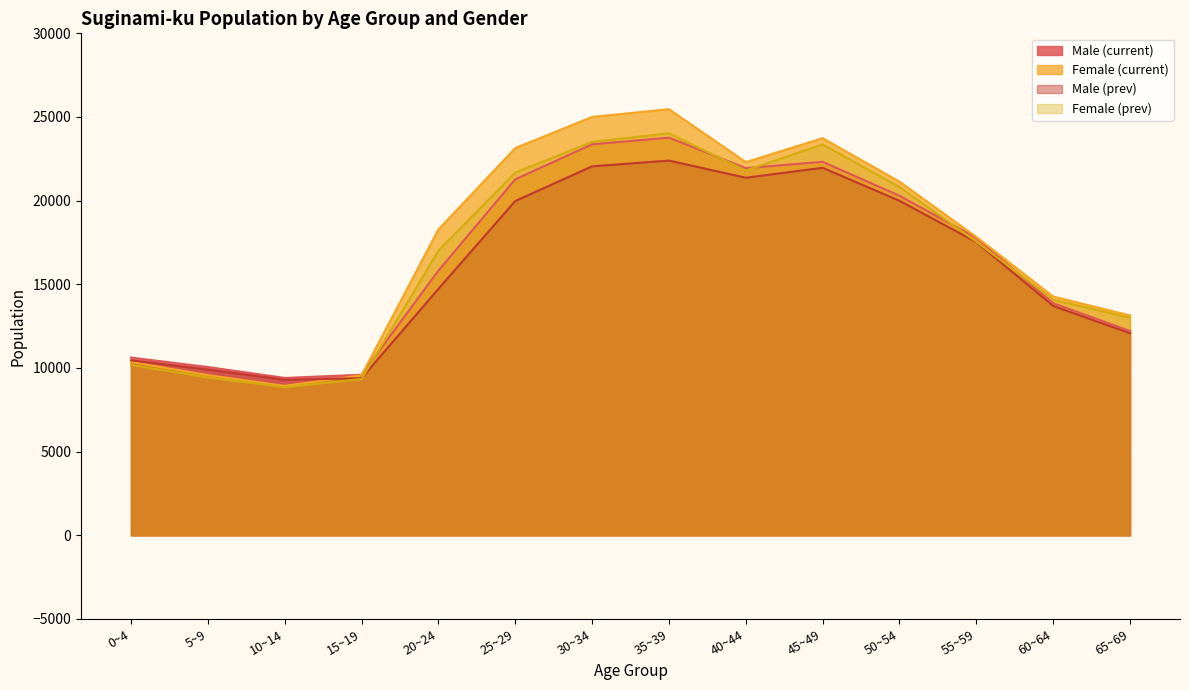

How many lines are shown in the chart?

4